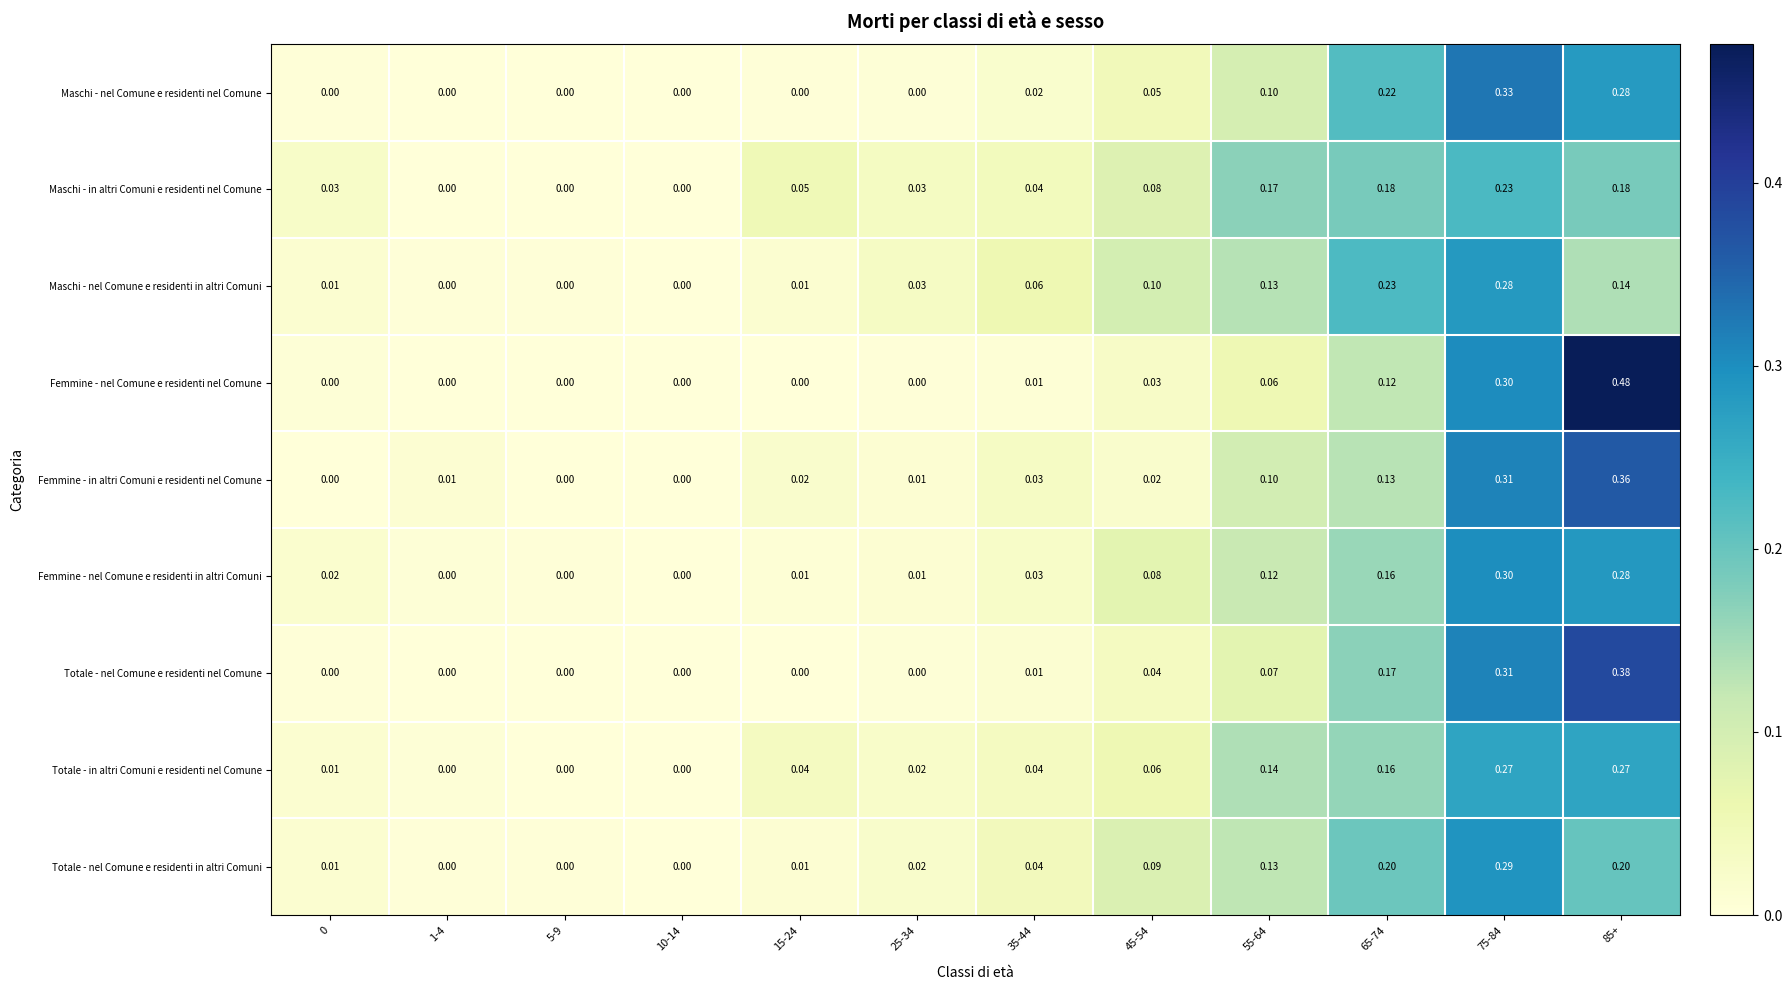

How many categories are shown in the chart?

12